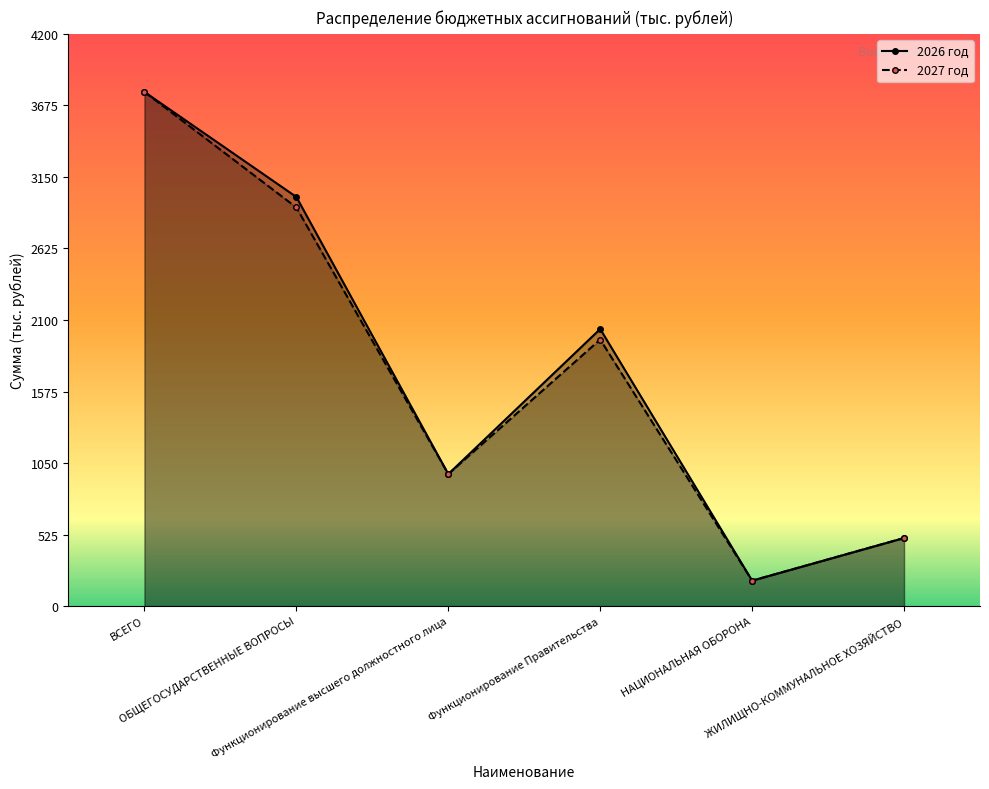

Rank the series by their maximum value, from highest to lowest.

2026 год, 2027 год